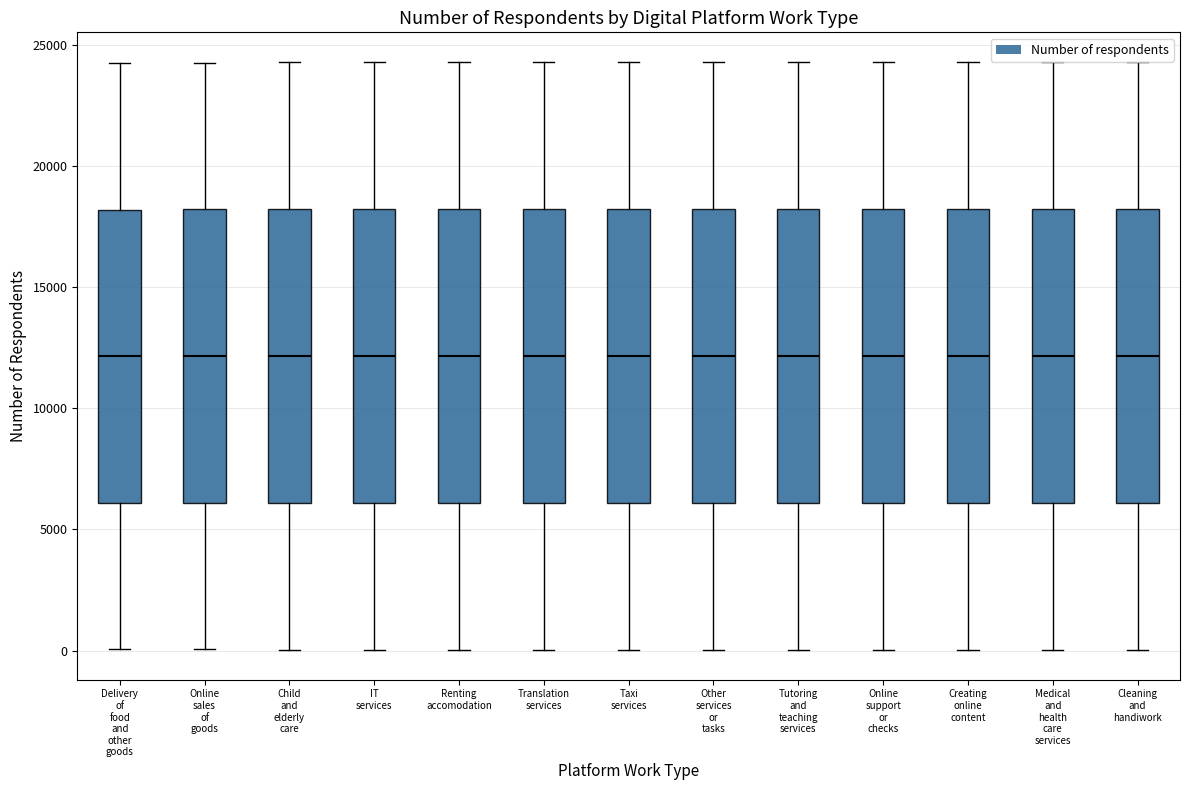

Where does the median line of the box for Taxi services sit on the y-axis? The values are not printed on the chart, so give them approximately, as read against the axis.

12000